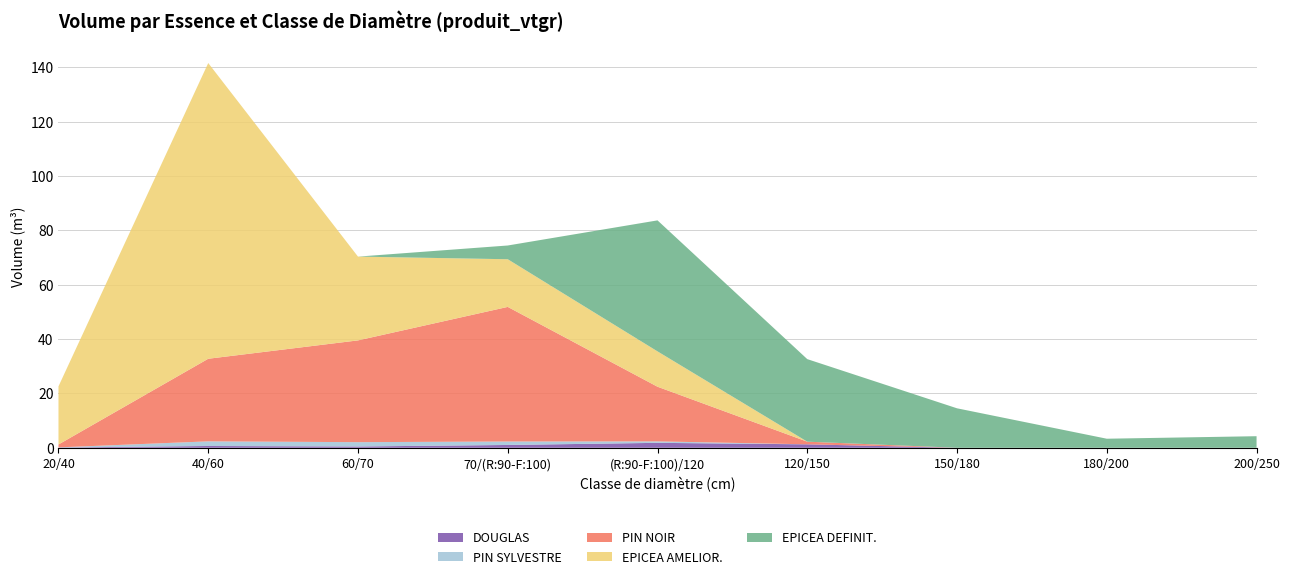

The DOUGLAS series shows 1.8 at (R:90-F:100)/120. True or false?

True